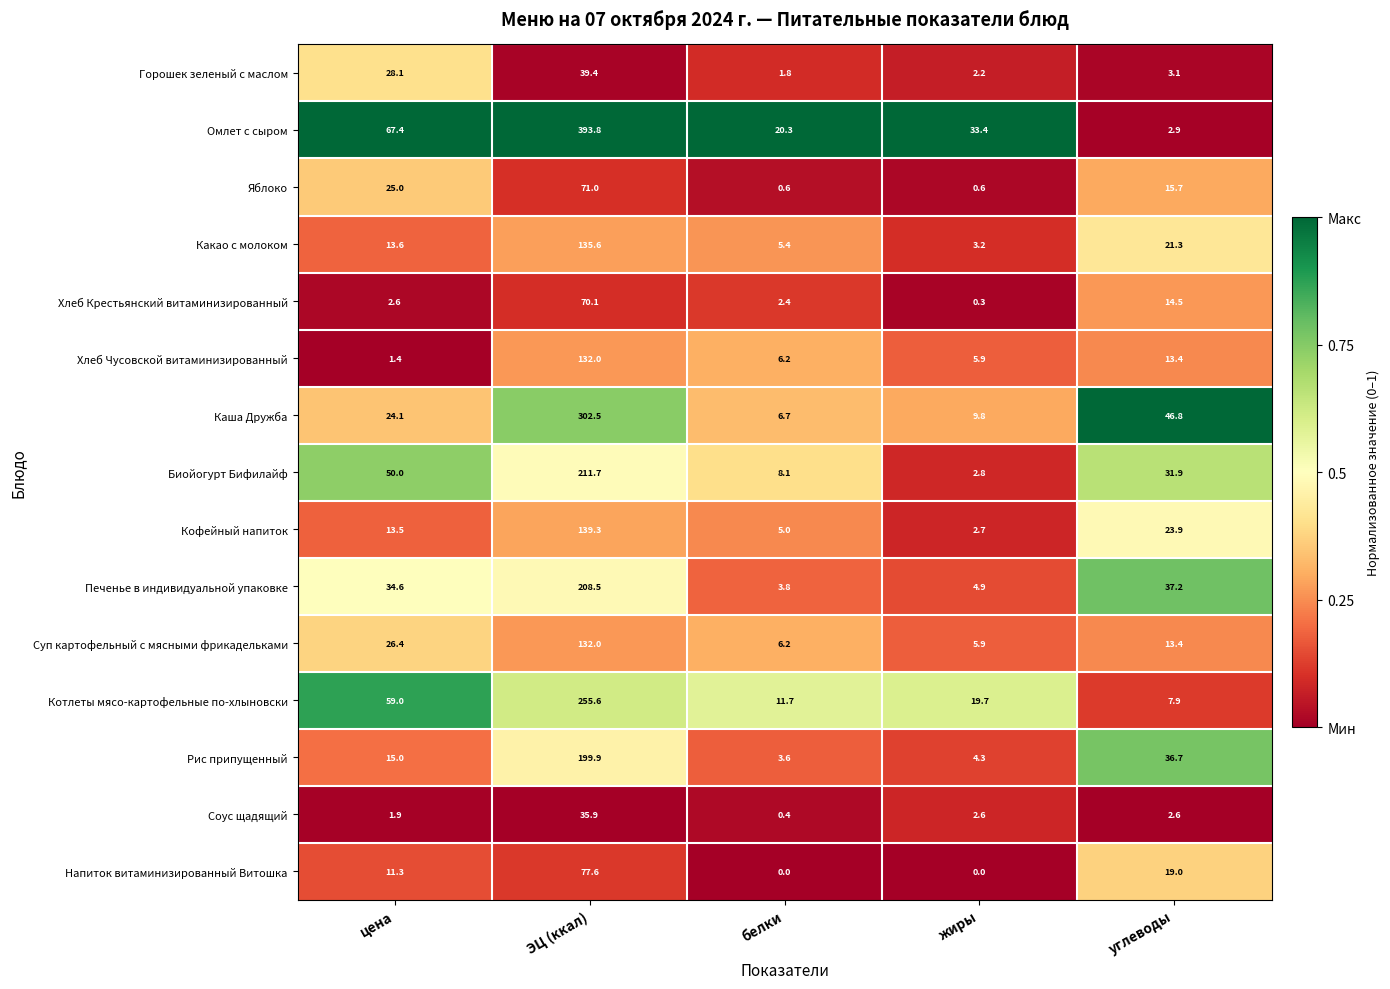

At which category is the sum across all series the highest?

ЭЦ (ккал)